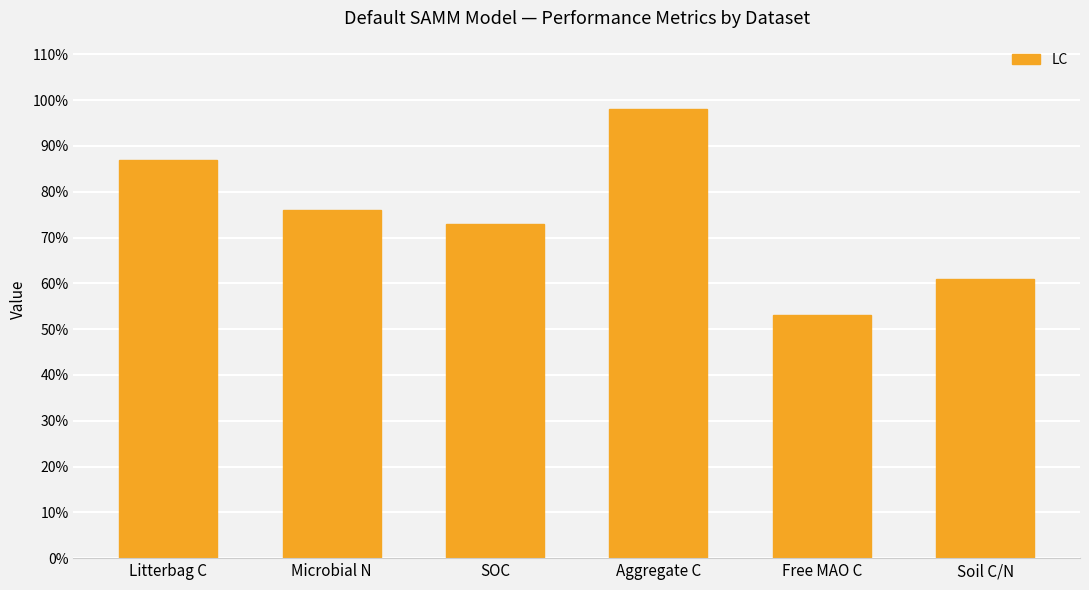

At which label does the data first exceed 76?

Litterbag C